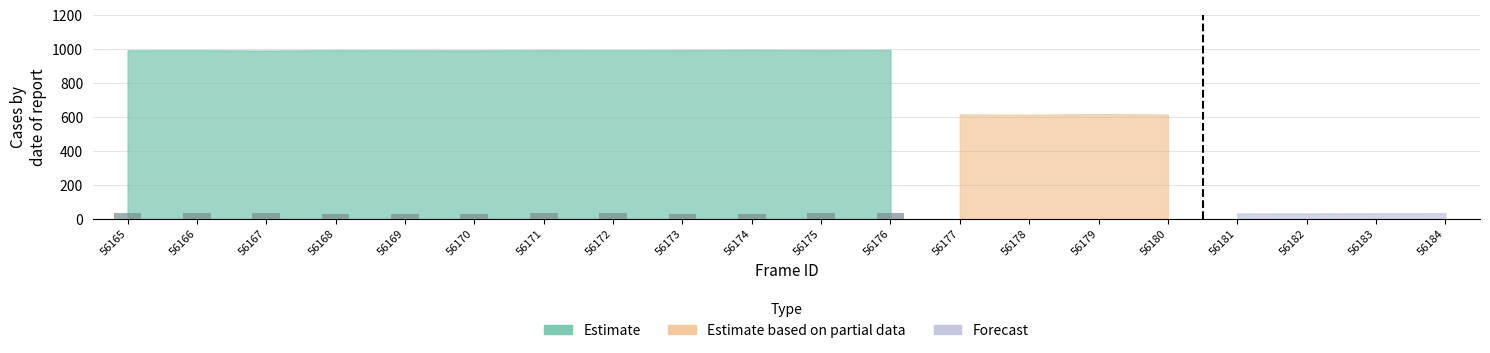

What is the ratio of the value at 56172 to the value at 56171?

1.0